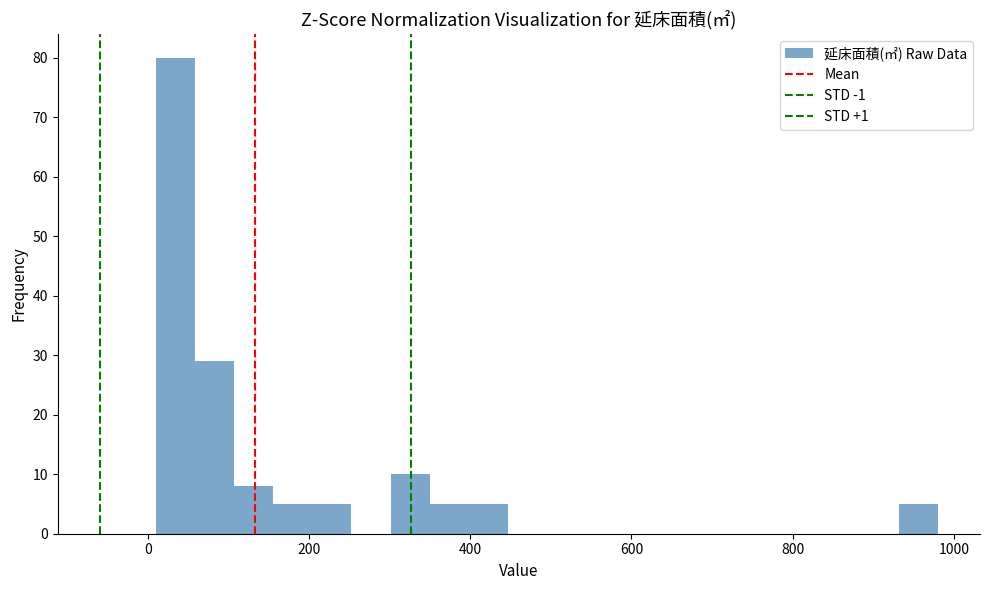

Read against the x-axis, roughly where is the centre of the tallest bar?

40